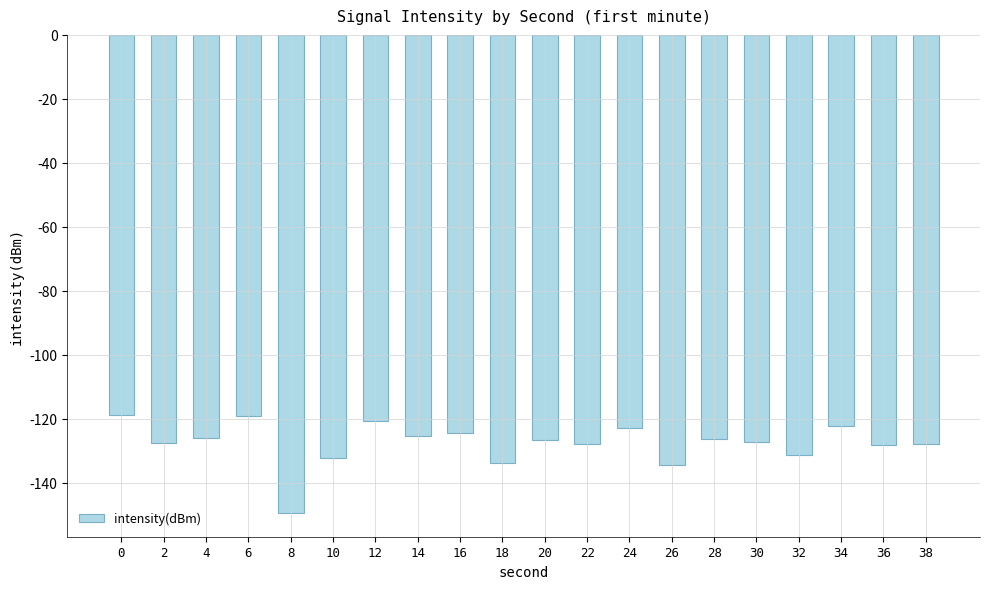

Count the number of categories in the chart.

20